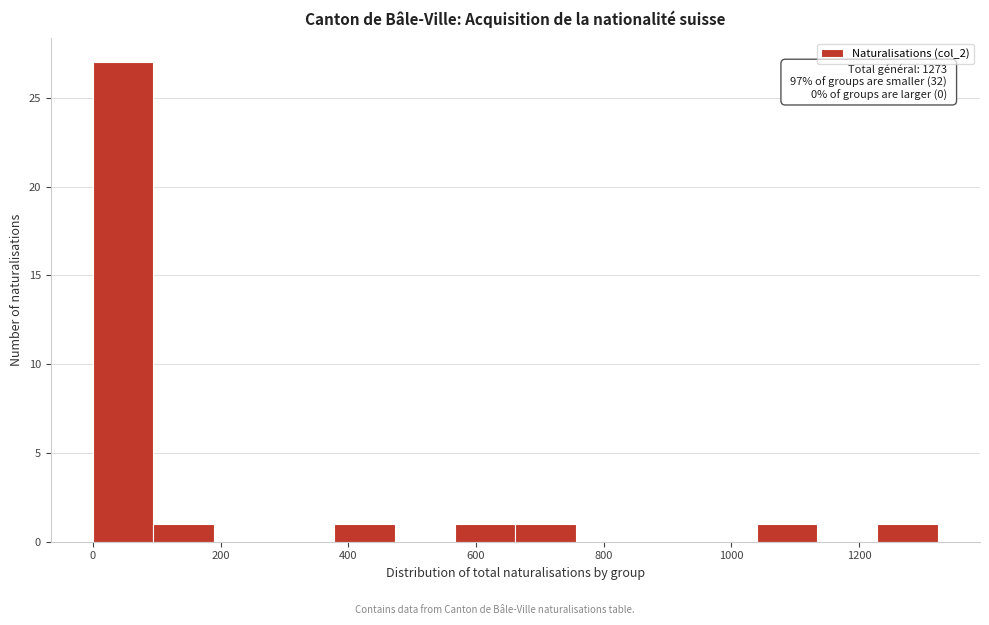

Over which range of the x-axis is the bar tallest?

0 to 100